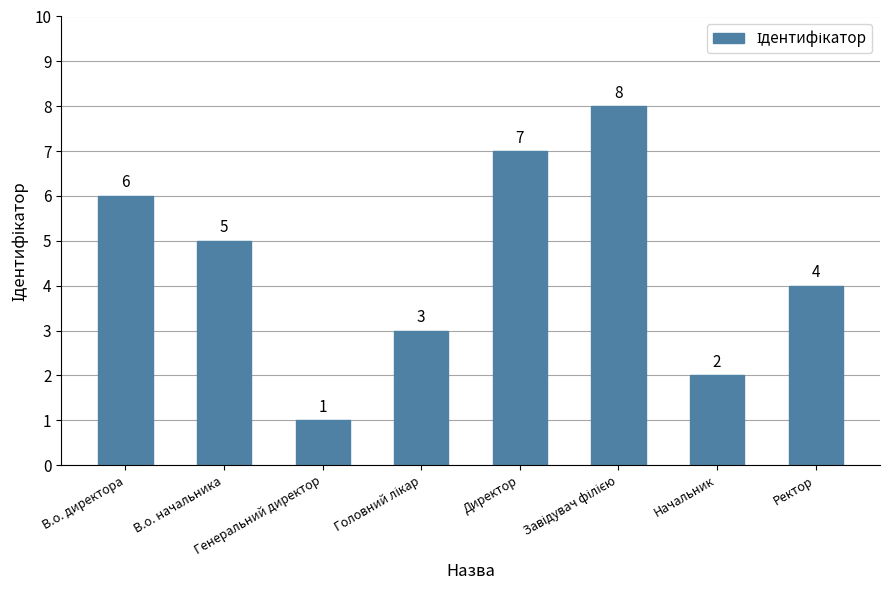

What is the difference between the second highest and second lowest values?

5